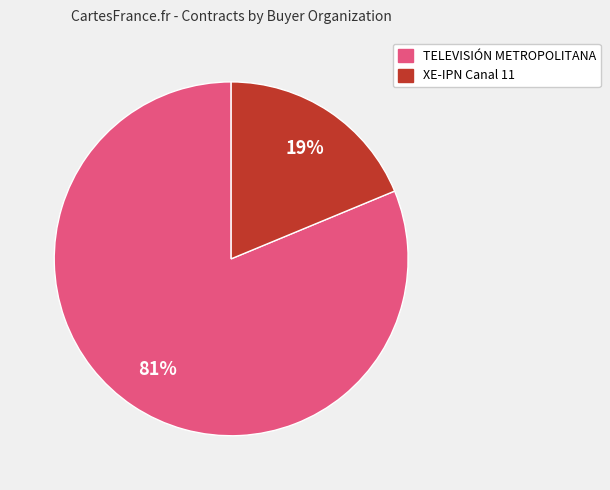

Does any single category account for the majority?

Yes